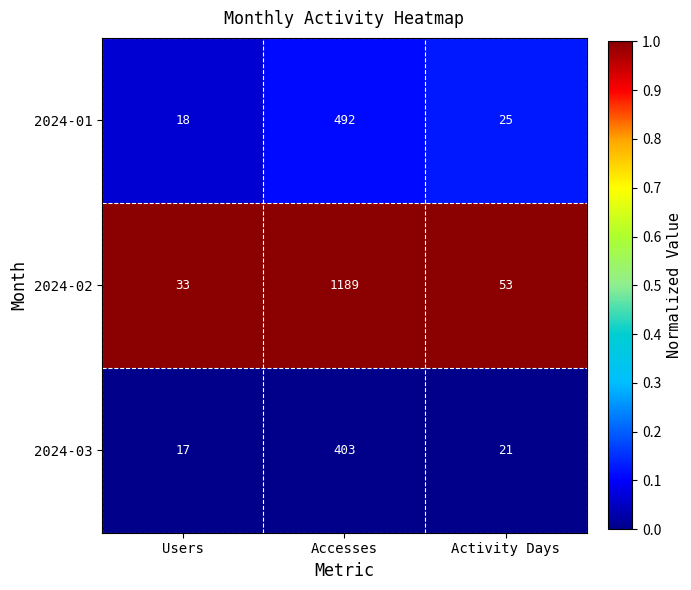

Is it true that 2024-02 equals 33 at Users?

True